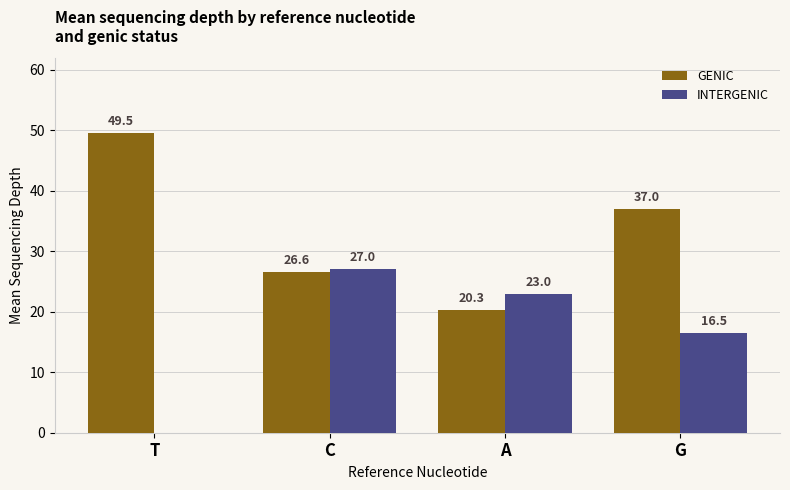

At which label does GENIC first exceed 37?

T